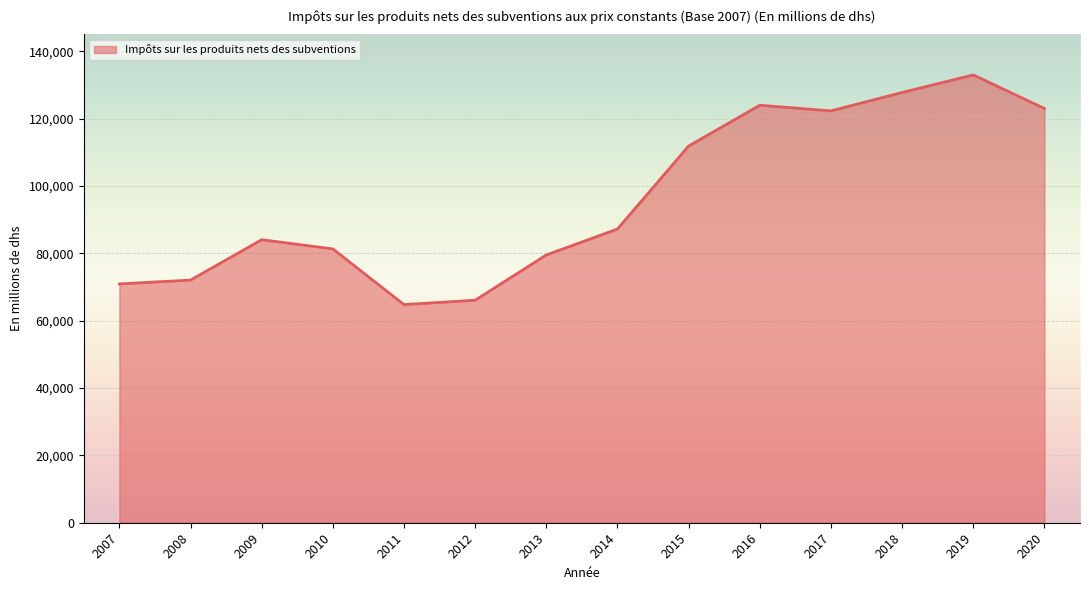

What is the average value?

96262